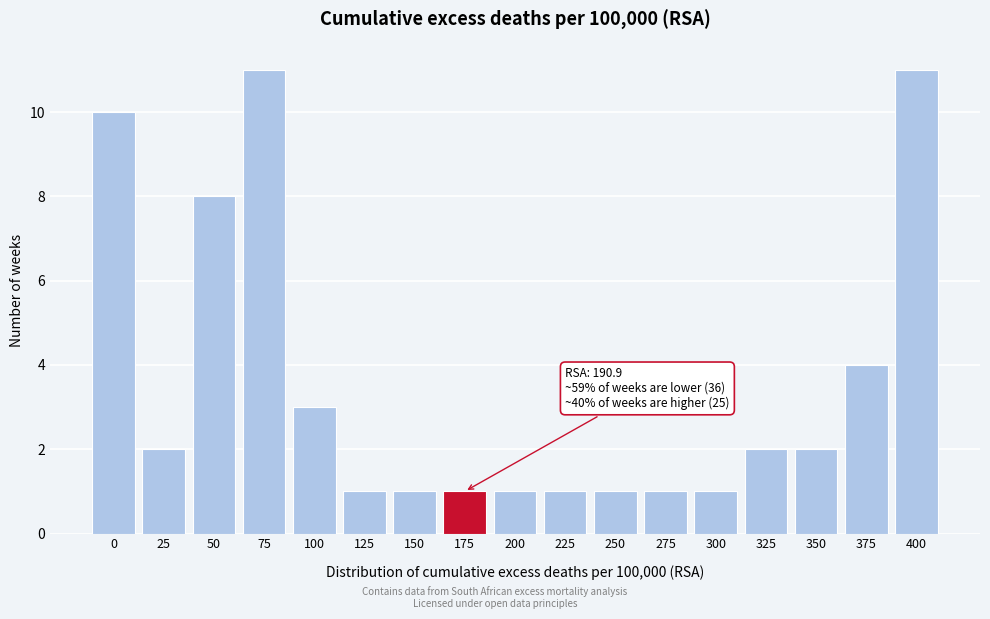

Reading left to right, transcribe all the data shown in this chart.

10	2	8	11	3	1	1	1	1	1	1	1	1	2	2	4	11